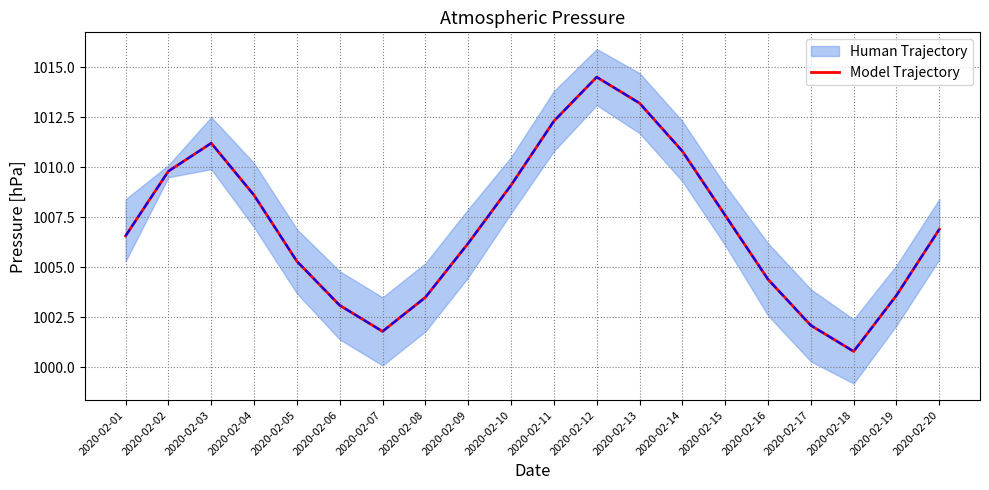

At which category does the chart reach its minimum across all series?

2020-02-18